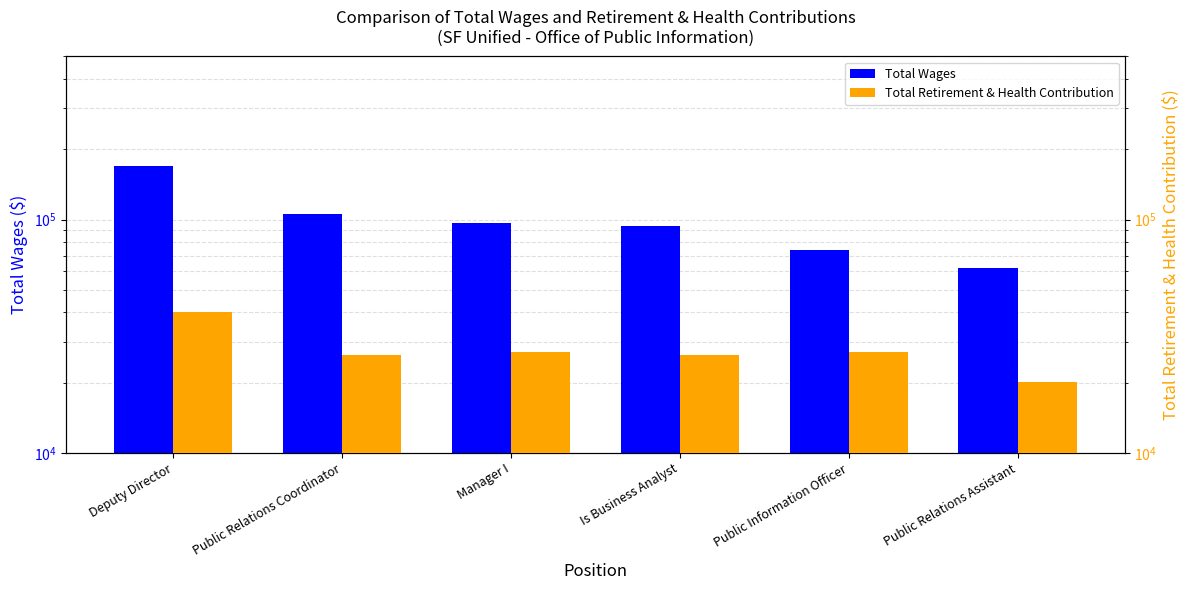

Which series has the largest range (max minus min)?

Total Wages